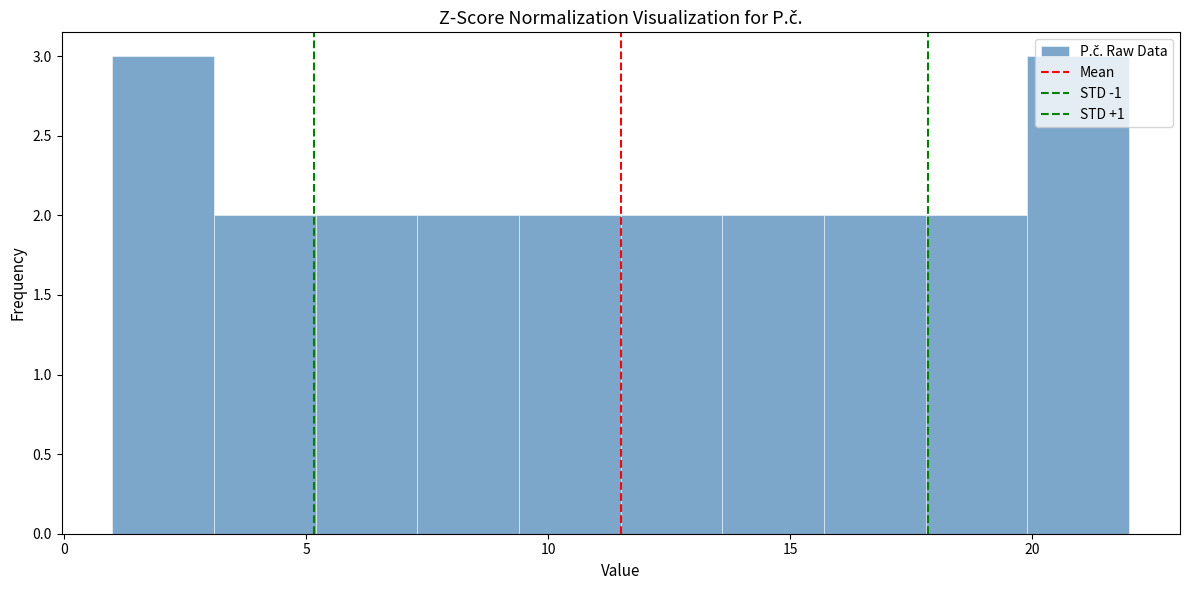

How tall is the bar that spans 13.6 to 15.7 on the x-axis? Neither the bar edges nor the heights are printed on the chart, so give them approximately, as read against the axes.

2